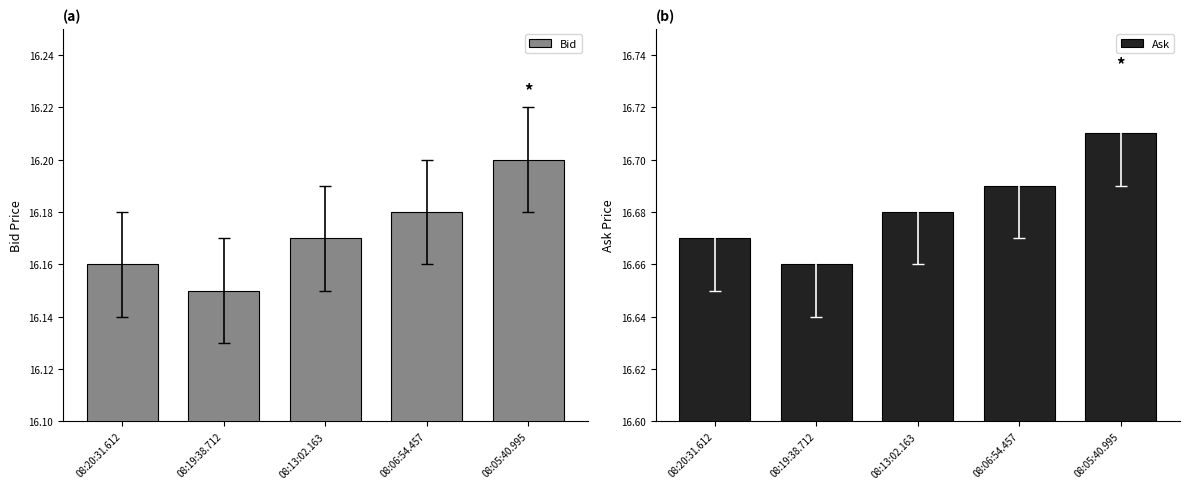

At which label is Ask closest to 16?

08:19:38.712